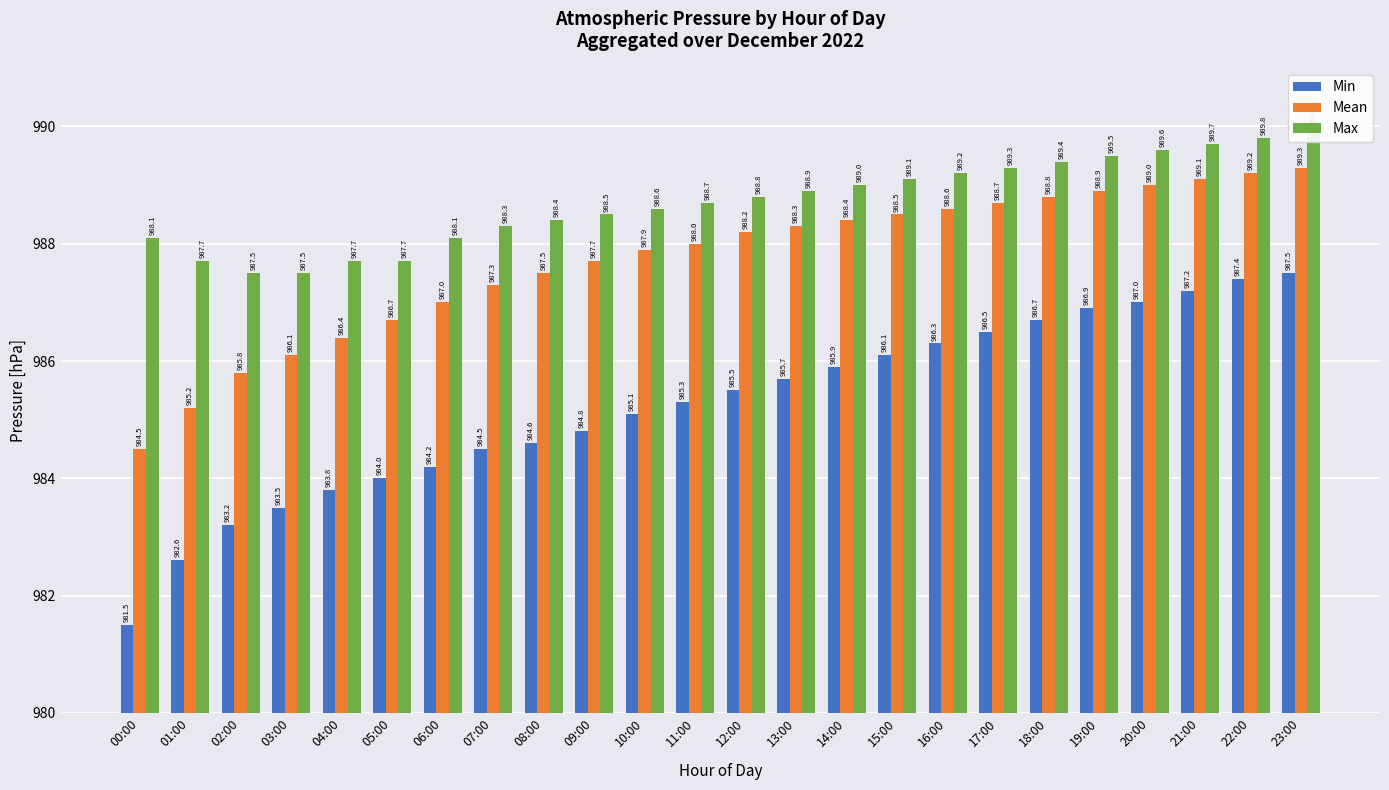

Which category has the highest value in the Max series?

23:00